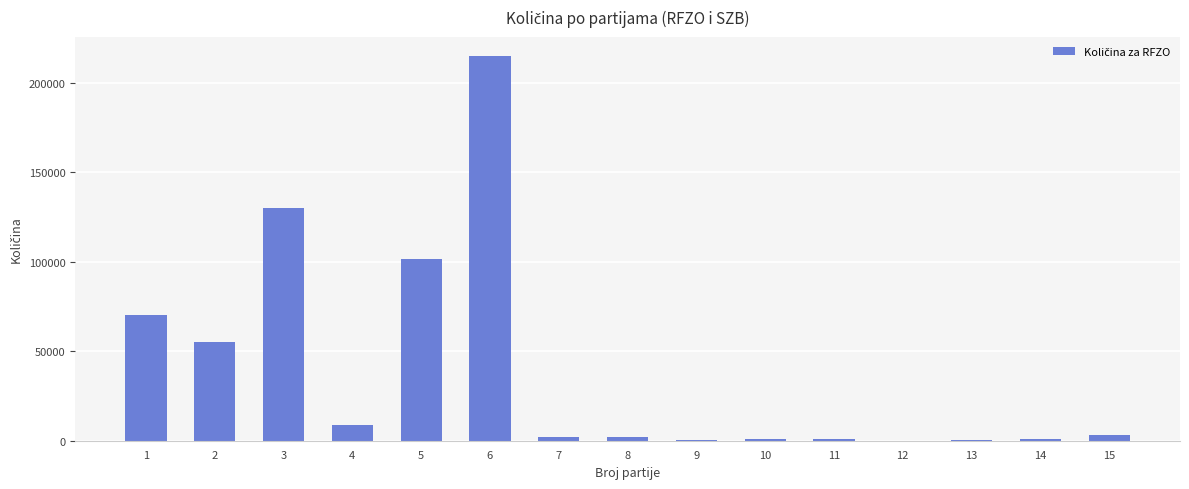

Are the bars grouped side by side (vs. stacked)?

No